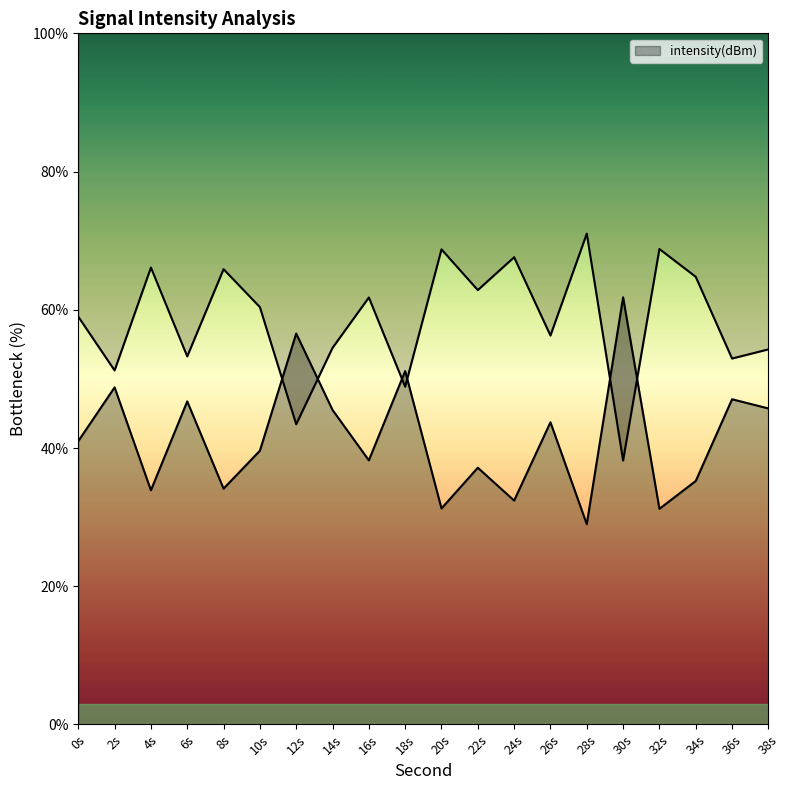

List the labels in order of value, smallest first.

30s, 12s, 18s, 2s, 36s, 6s, 38s, 14s, 26s, 0s, 10s, 16s, 22s, 34s, 8s, 4s, 24s, 20s, 32s, 28s